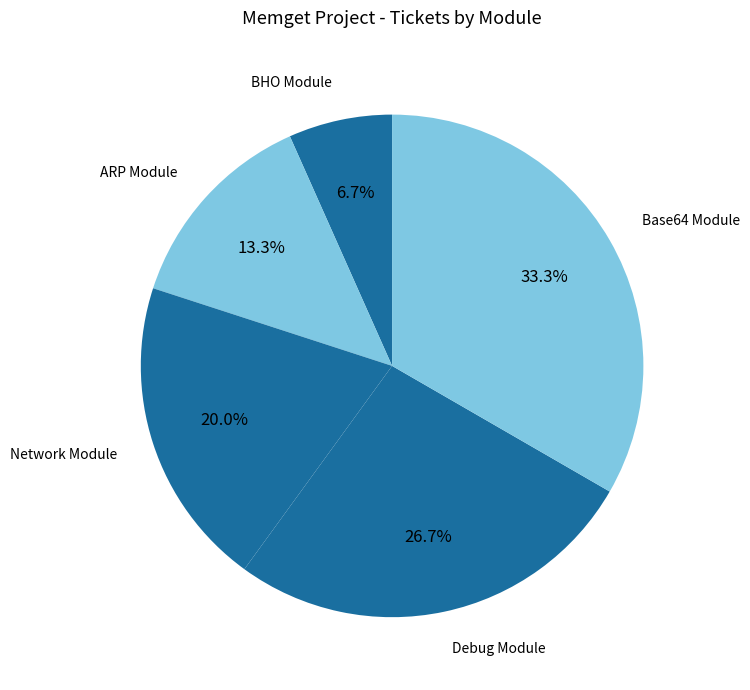

To the nearest percent, what is the difference between the Network Module and Base64 Module slice percentages?

13%